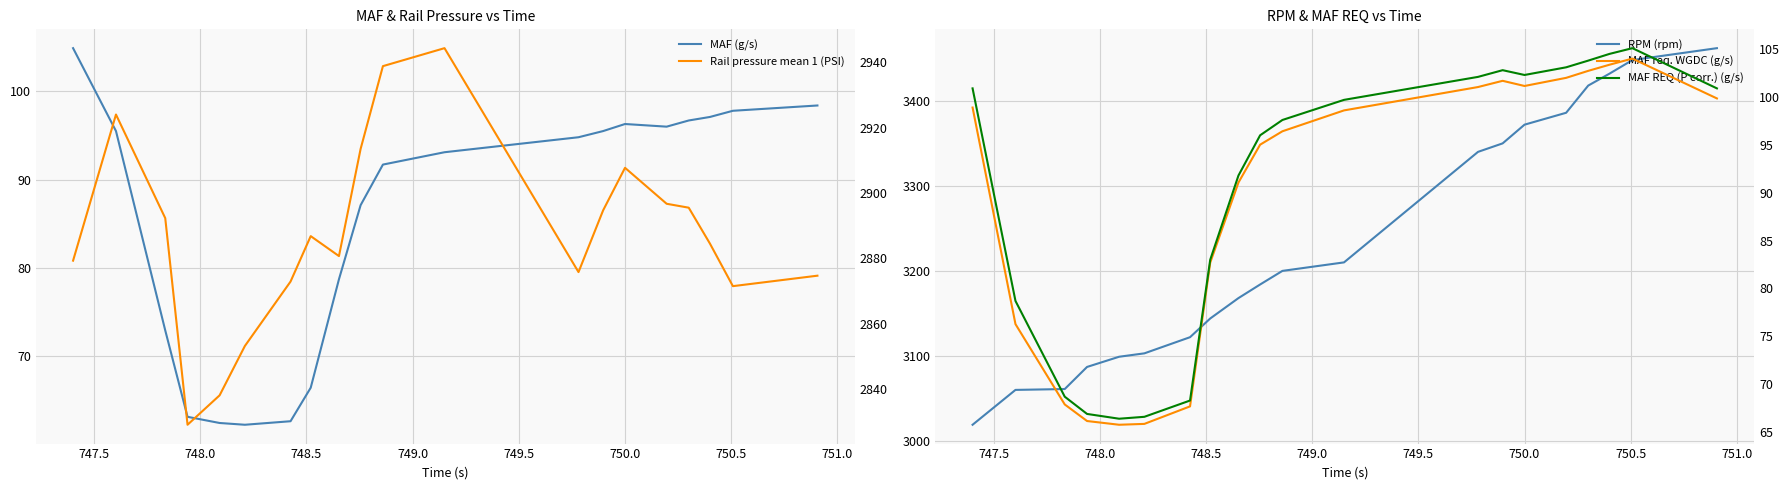

What is the highest value of the MAF req. WGDC (g/s) series?

104.0